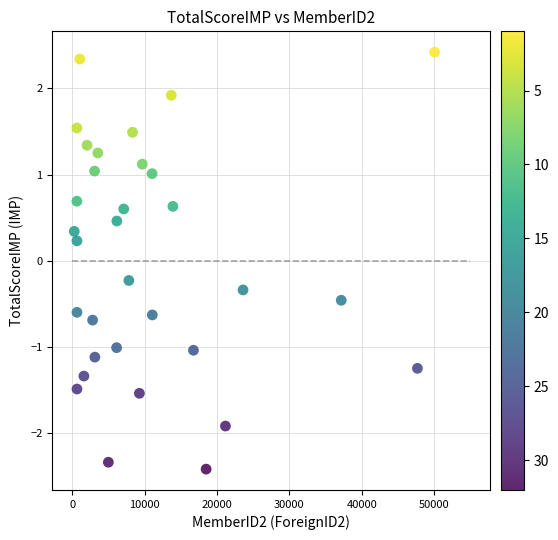

What is the range of X values (max minus min)?

49768.0